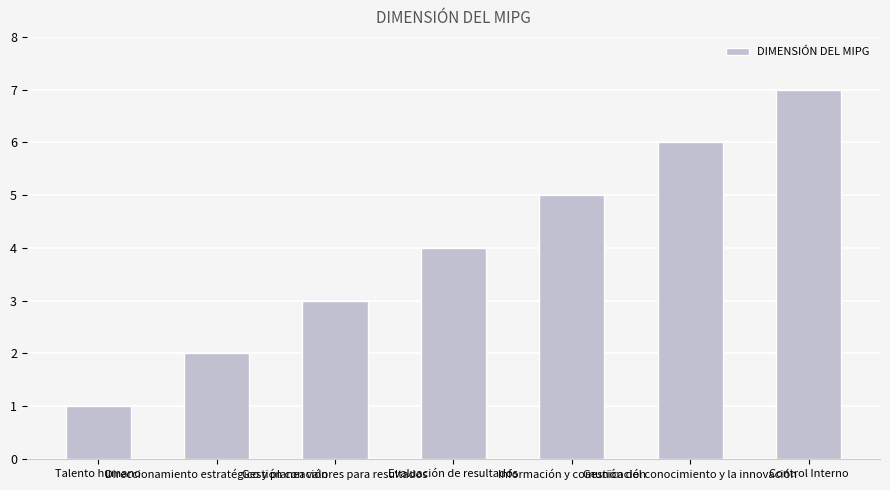

At which label is the value closest to 4?

Evaluación de resultados